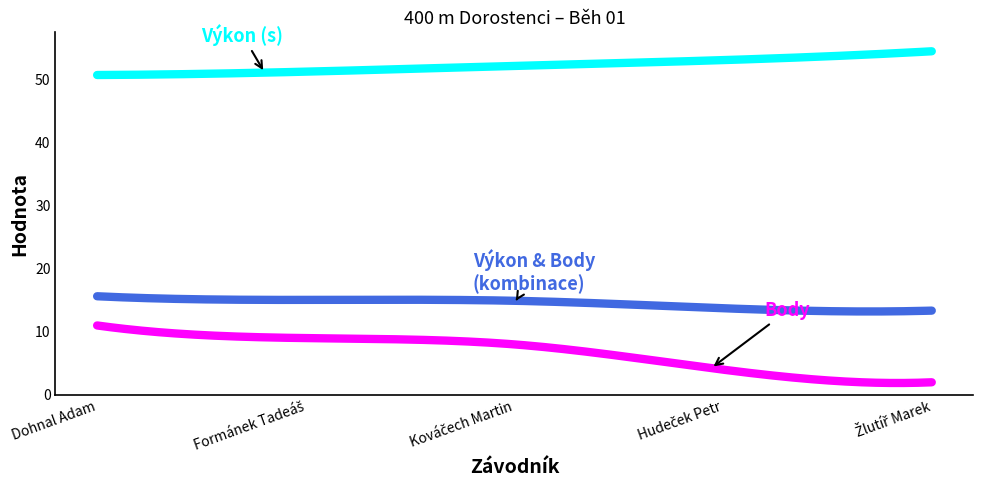

What is the minimum value shown in the chart?

1.9